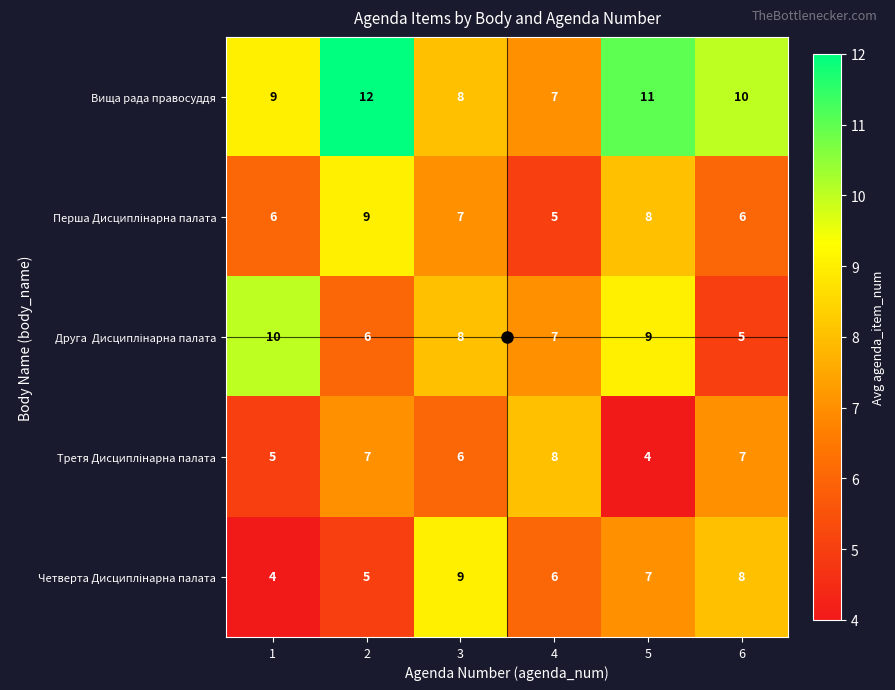

Is it true that Вища рада правосуддя equals 11 at 5?

True